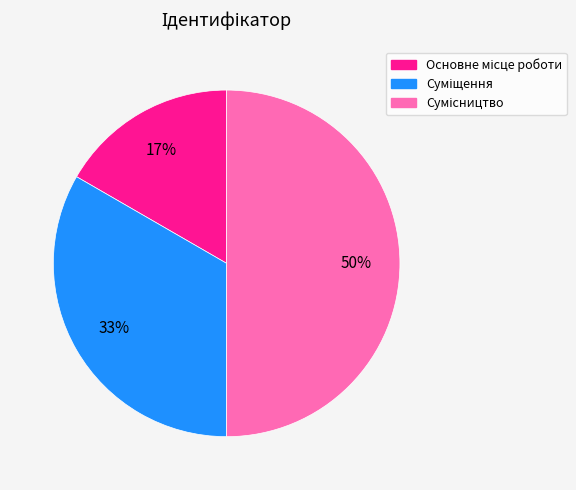

To the nearest percent, what is the average slice percentage?

33%